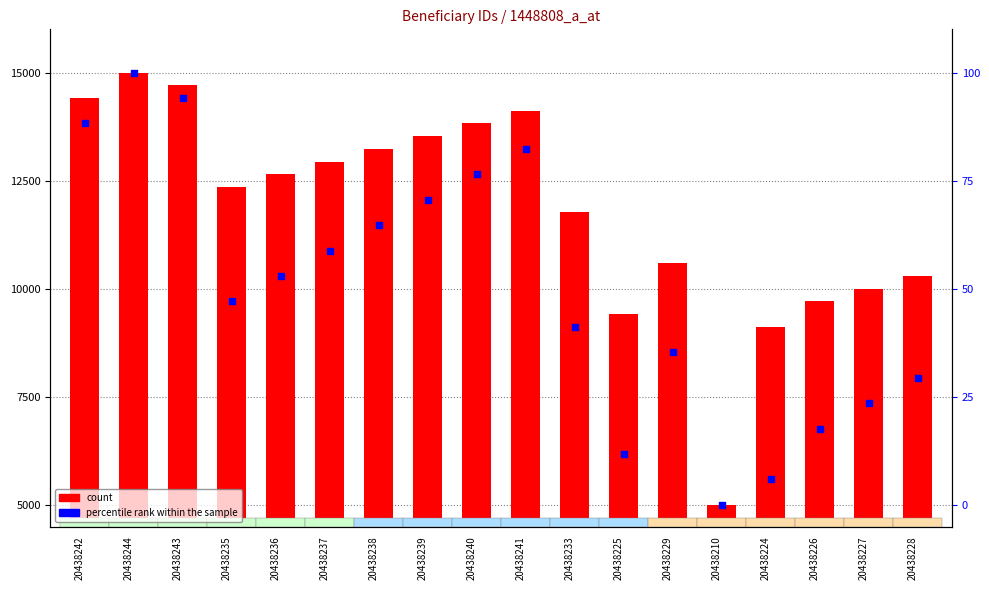

What are all the series names shown in the legend?

count, percentile rank within the sample